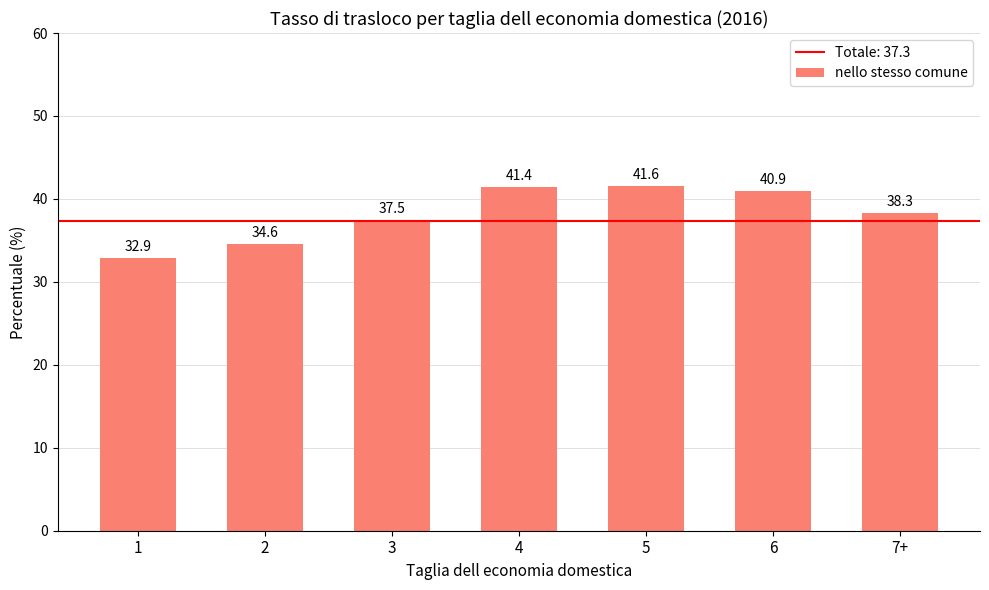

Approximately how many times larger is the value at 6 compared to 4?

1.0